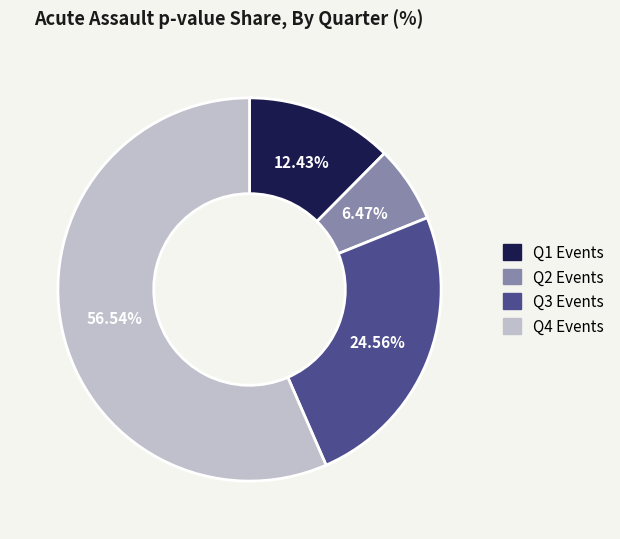

Is there any slice that represents more than half of the pie?

Yes